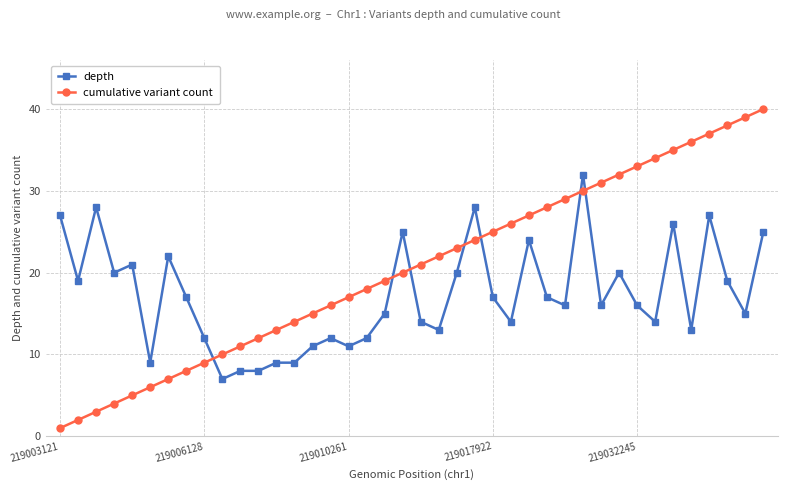

How many categories are shown in the chart?

40